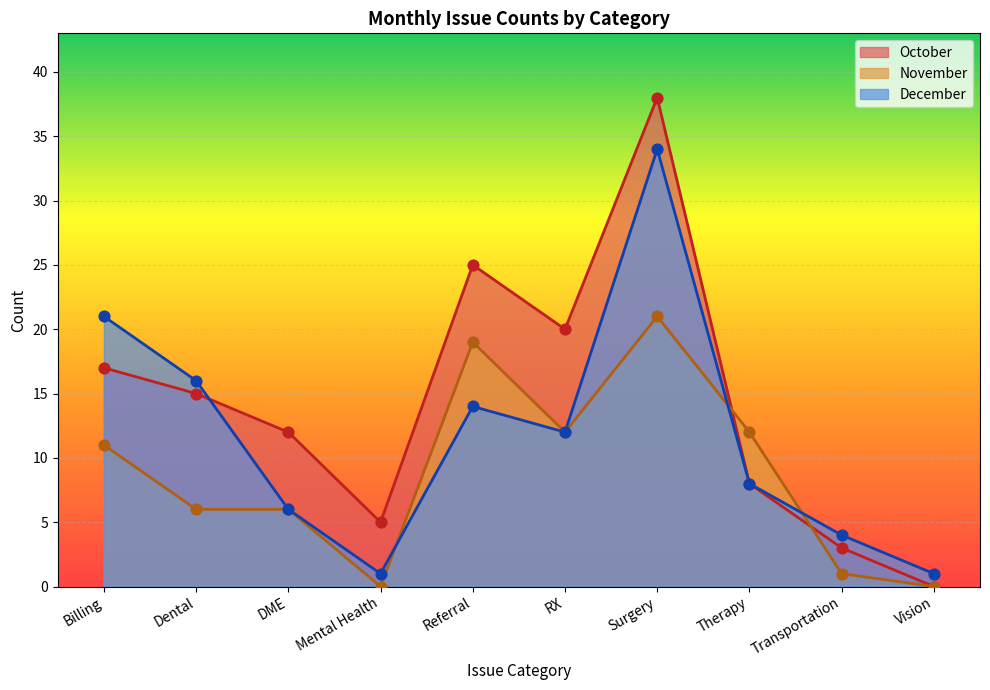

Is the value of December at Referral greater than the value of November at RX?

Yes